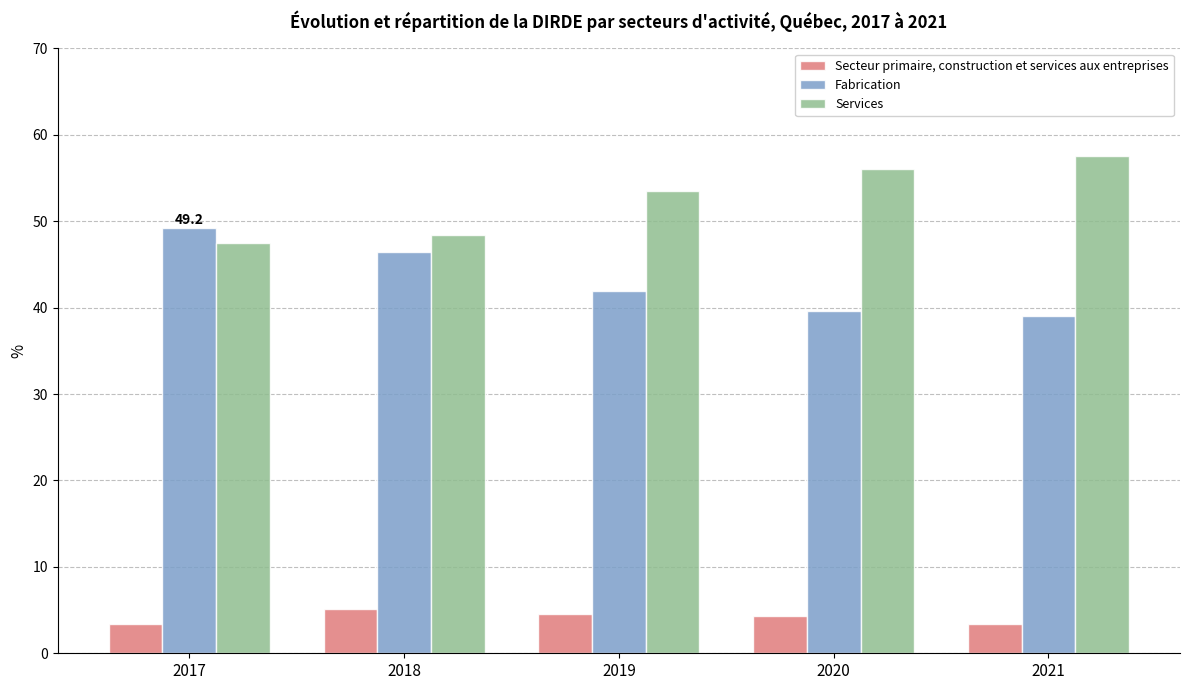

What is the total value across all series at 2020?

100.0